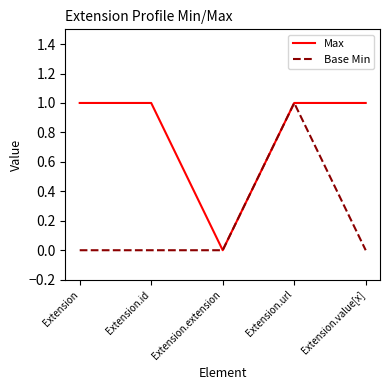

Between Extension.id and Extension.url, which series saw the biggest shift?

Base Min